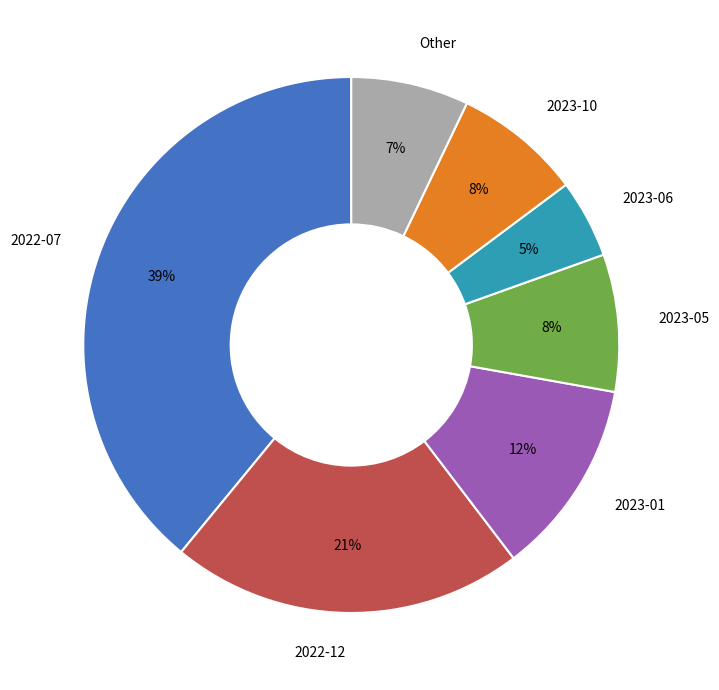

Between 2022-07 and 2023-01, which is larger?

2022-07